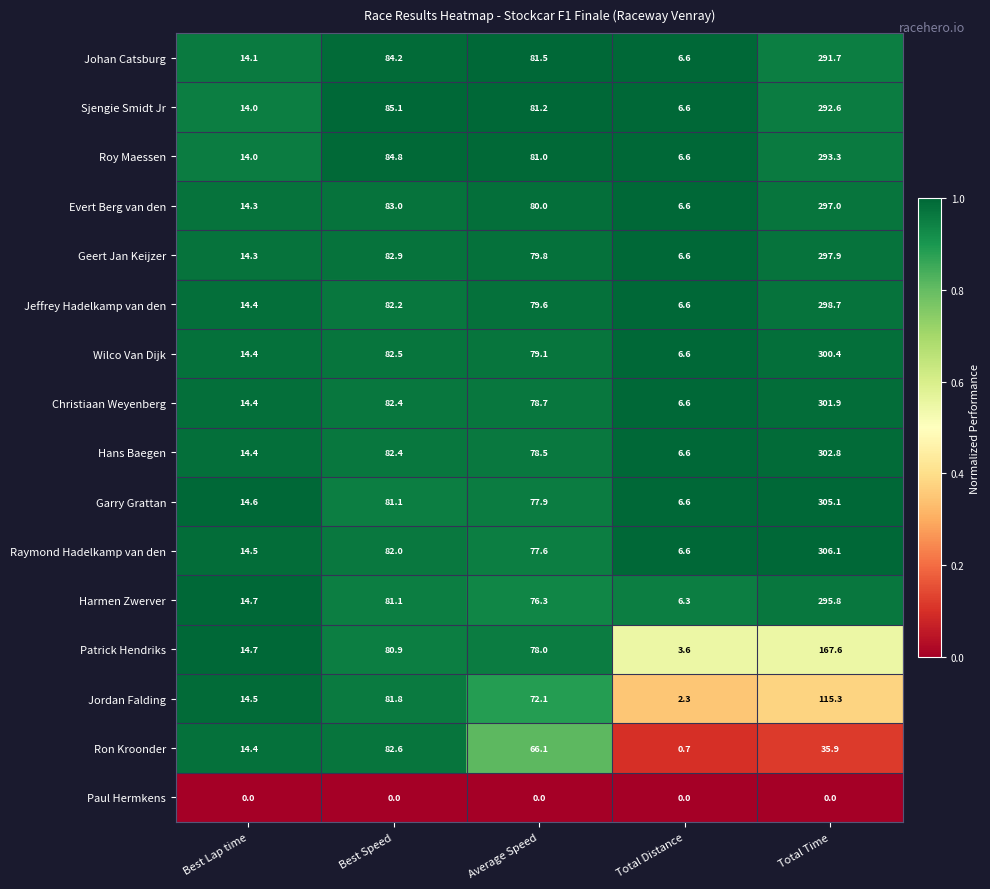

What is the sum of all Jordan Falding values?

286.0